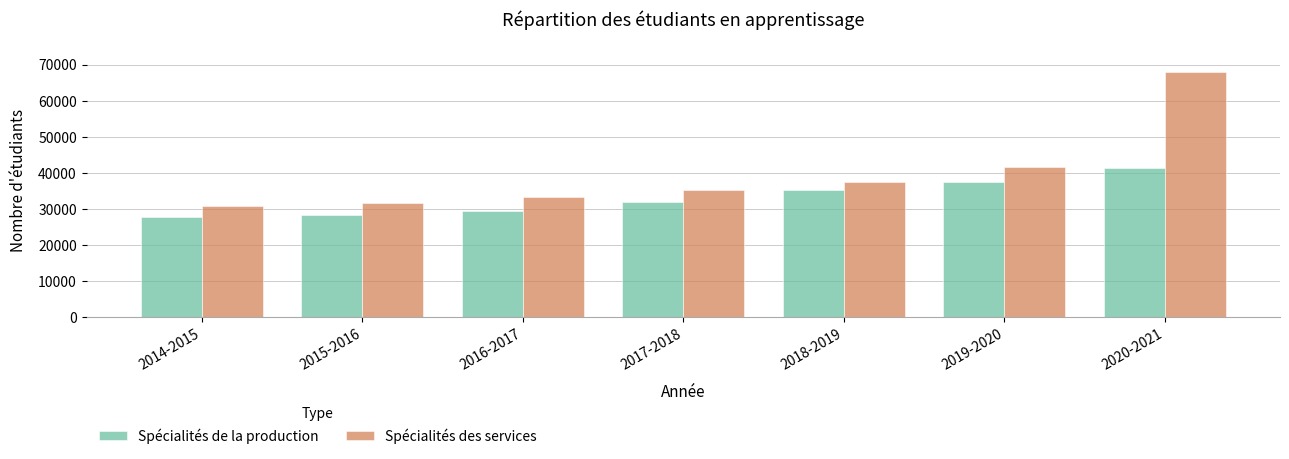

Reading right to left, what are all the values shown in this chart?

Spécialités de la production: 2020-2021=41427	2019-2020=37620	2018-2019=35182	2017-2018=32047	2016-2017=29491	2015-2016=28462	2014-2015=27836
Spécialités des services: 2020-2021=68096	2019-2020=41646	2018-2019=37477	2017-2018=35409	2016-2017=33390	2015-2016=31694	2014-2015=30859